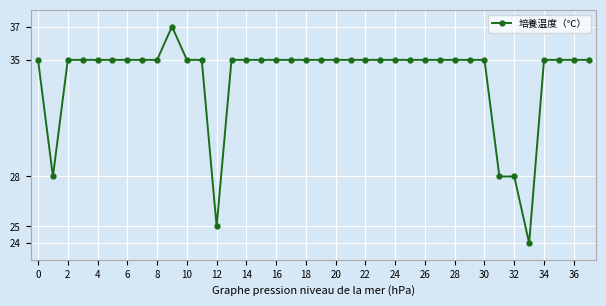

What is the maximum value shown in the chart?

37